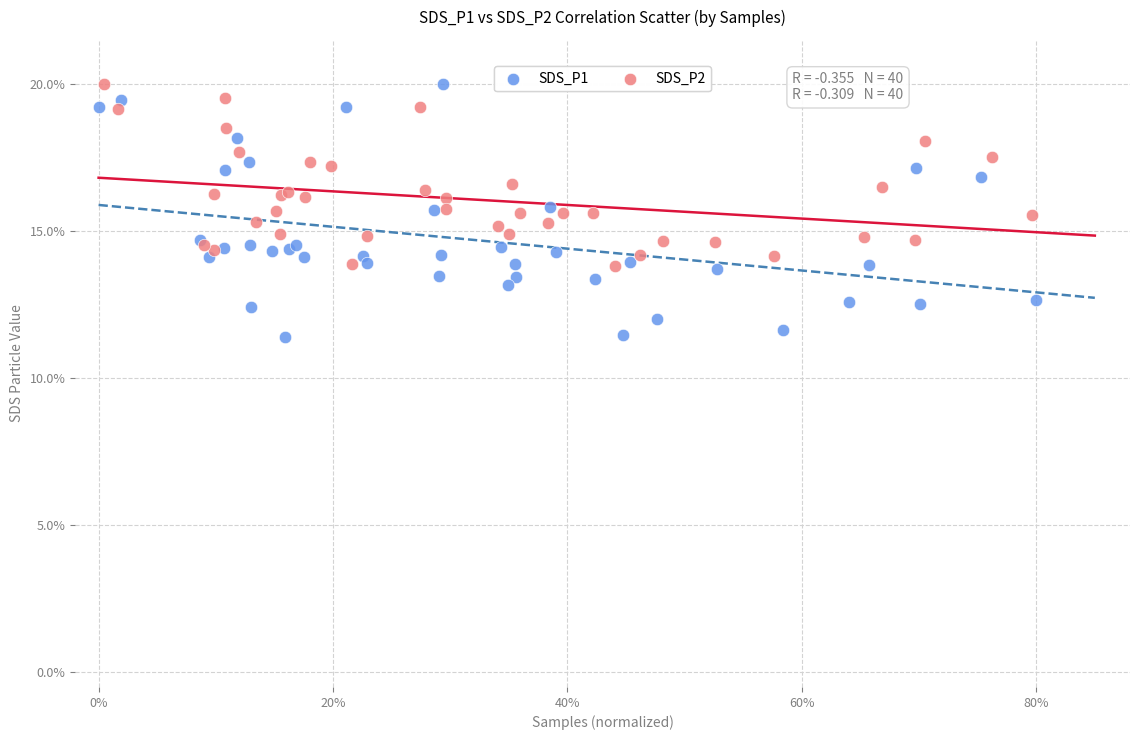

Which series contains the lowest Y value?

SDS_P1